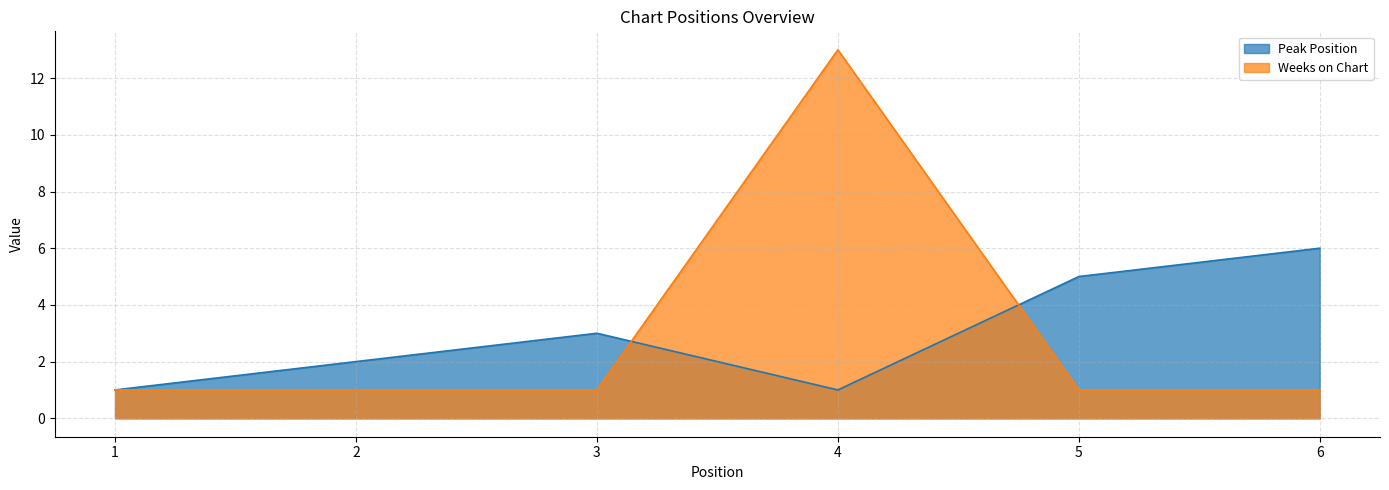

Between 2 and 5, which series saw the biggest shift?

Peak Position